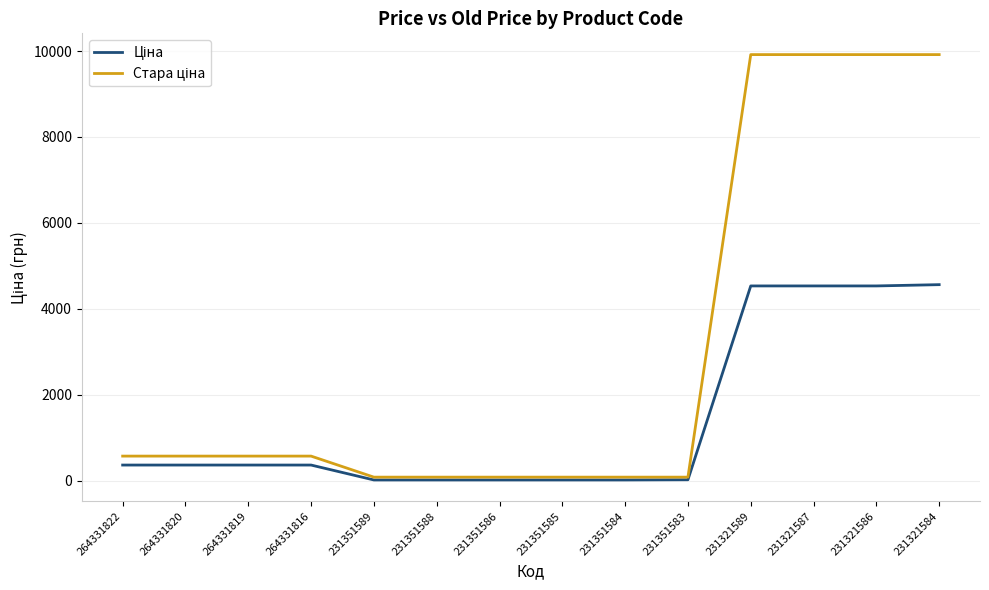

How many distinct data groups are displayed?

2